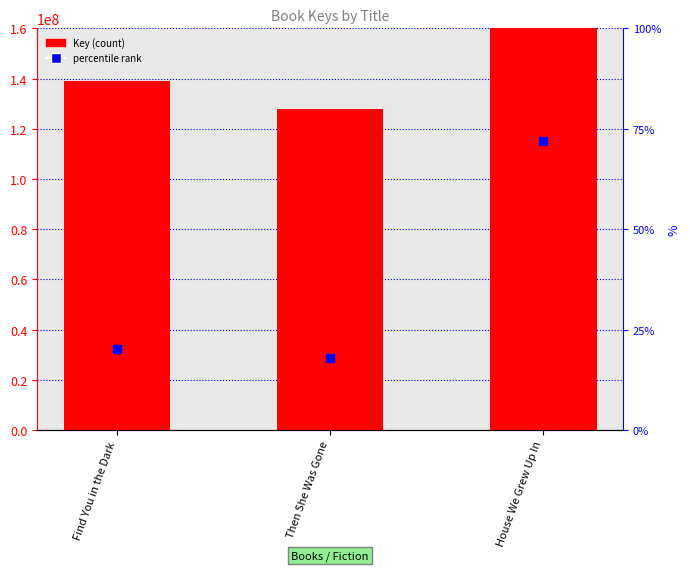

Does the chart contain any negative values?

No